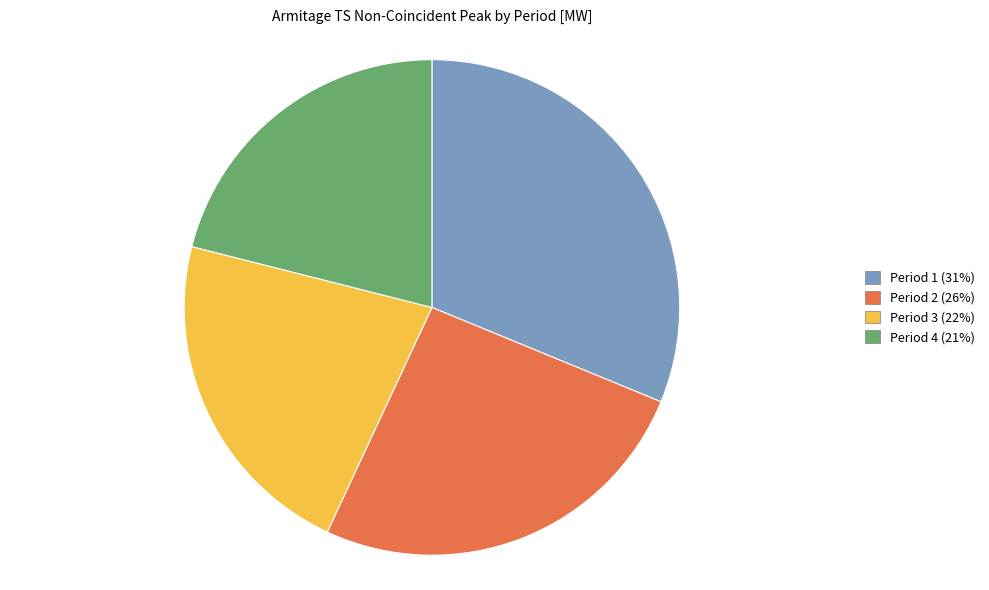

Count the number of slices in the pie.

4